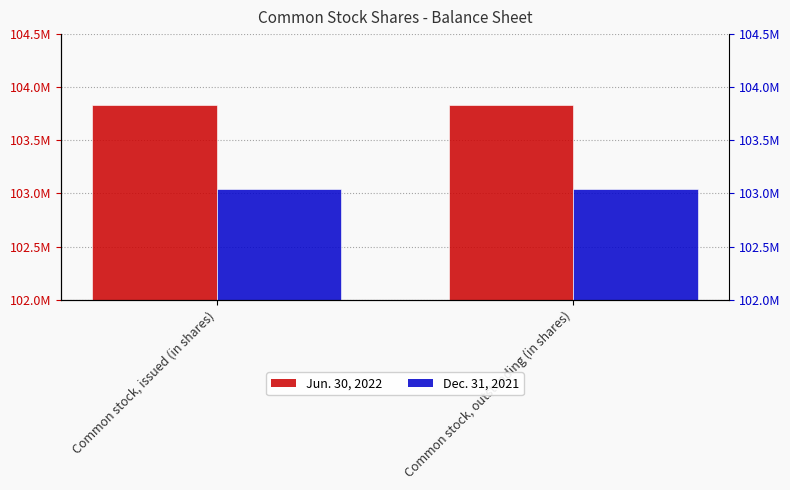

How many distinct data groups are displayed?

2